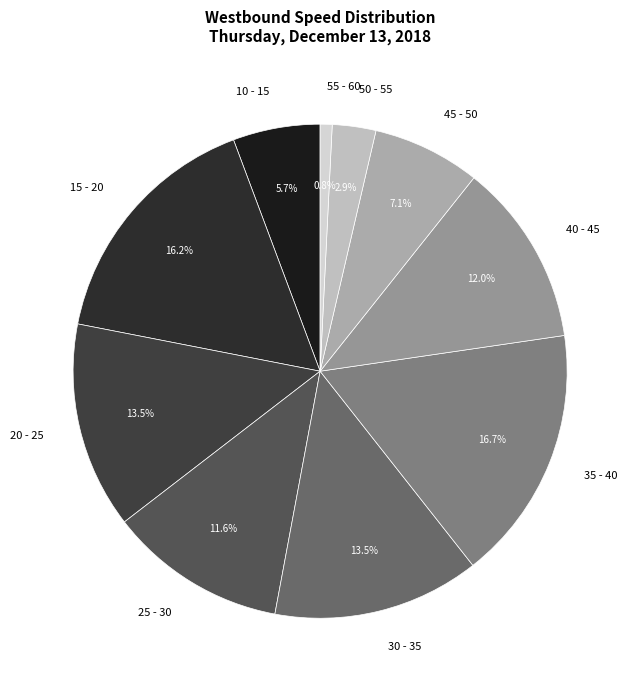

To the nearest percent, what is the average slice percentage?

10%